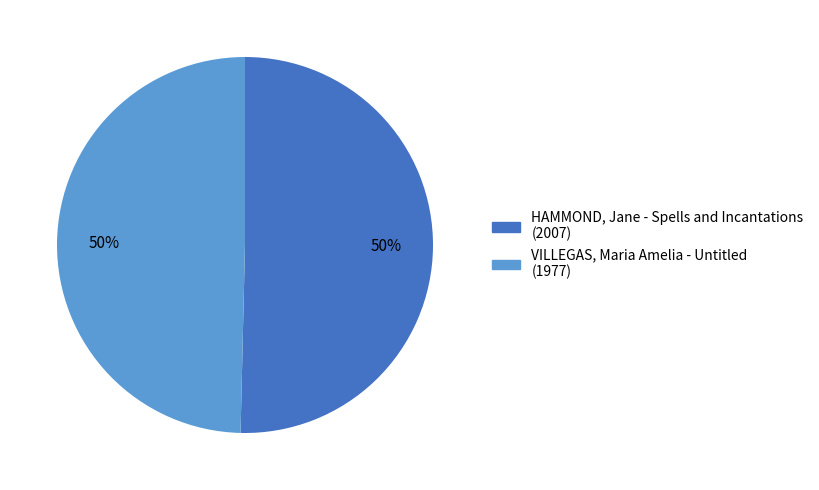

True or false: HAMMOND, Jane - Spells and Incantations accounts for 50% of the total.

True